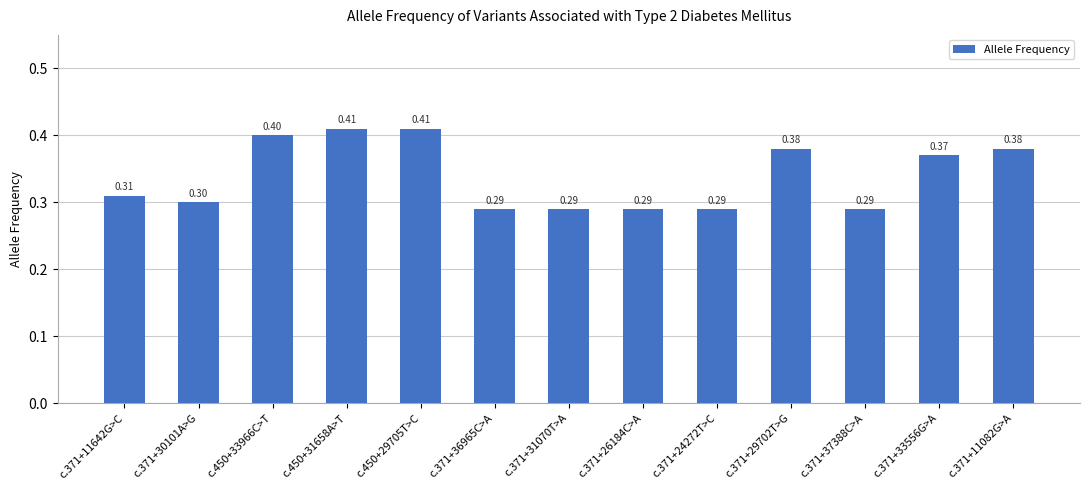

What is the change in value from c.450+33966C>T to c.371+36965C>A?

-0.1